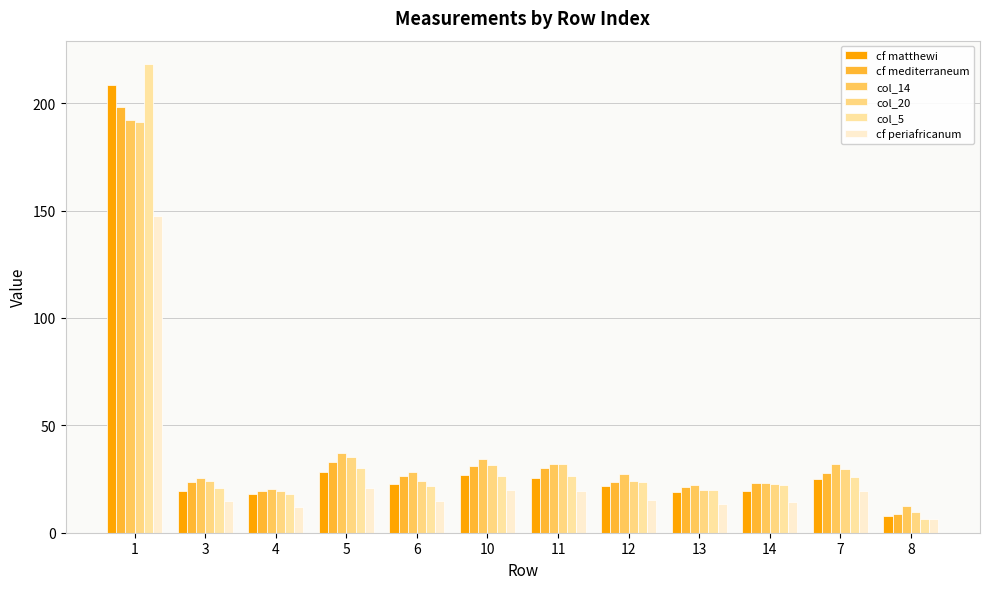

What is the difference between the highest and lowest values at 8?

6.0